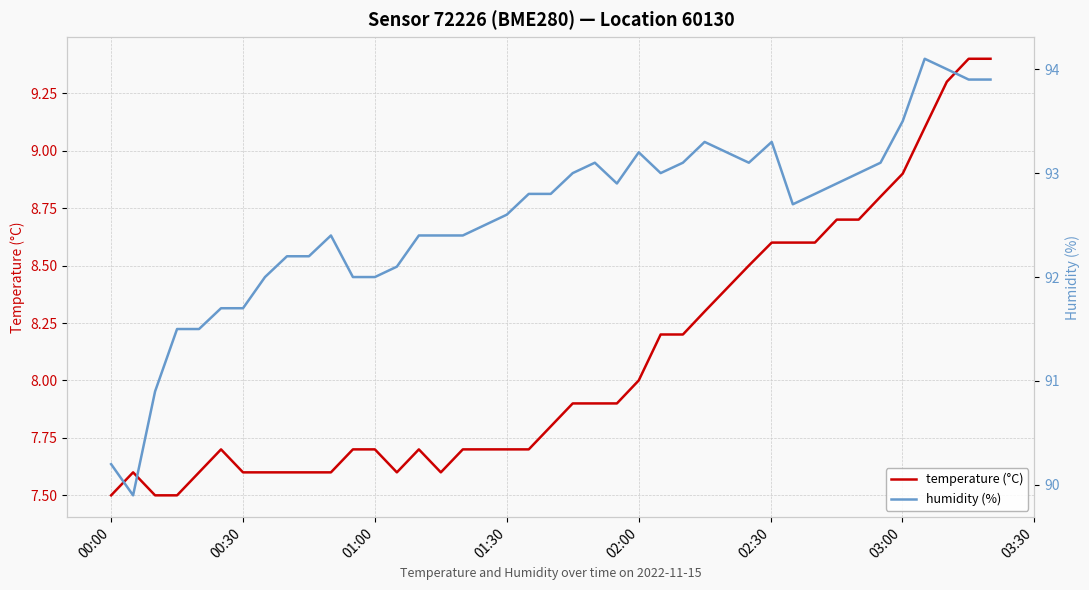

Rank the series by their average value, from lowest to highest.

temperature (°C), humidity (%)